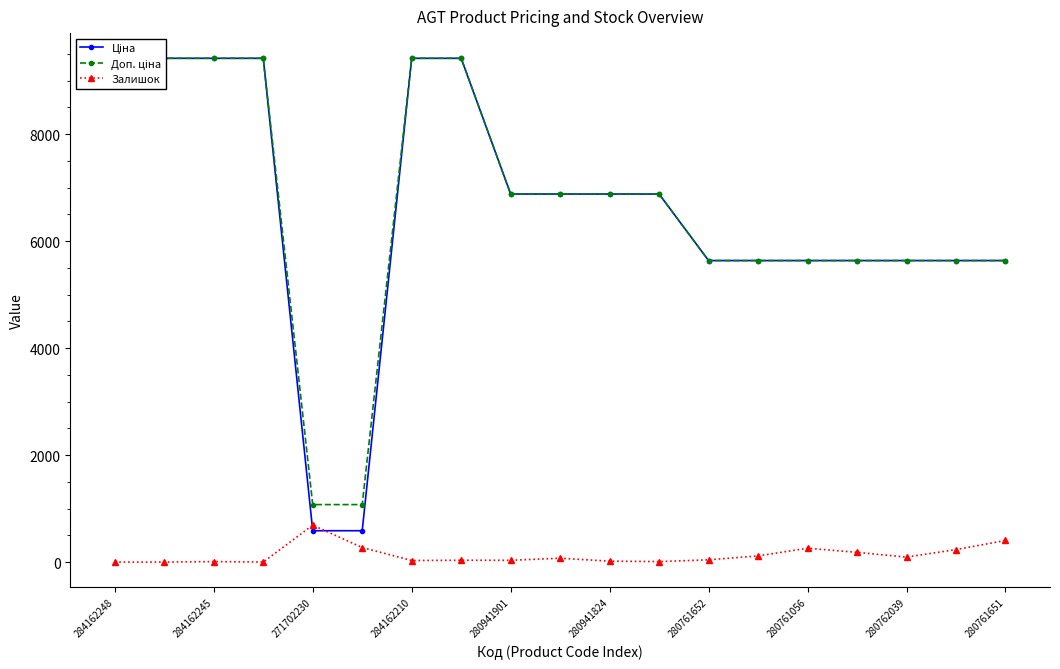

What is the difference between the maximum and minimum values in the Доп. ціна series?

8342.4